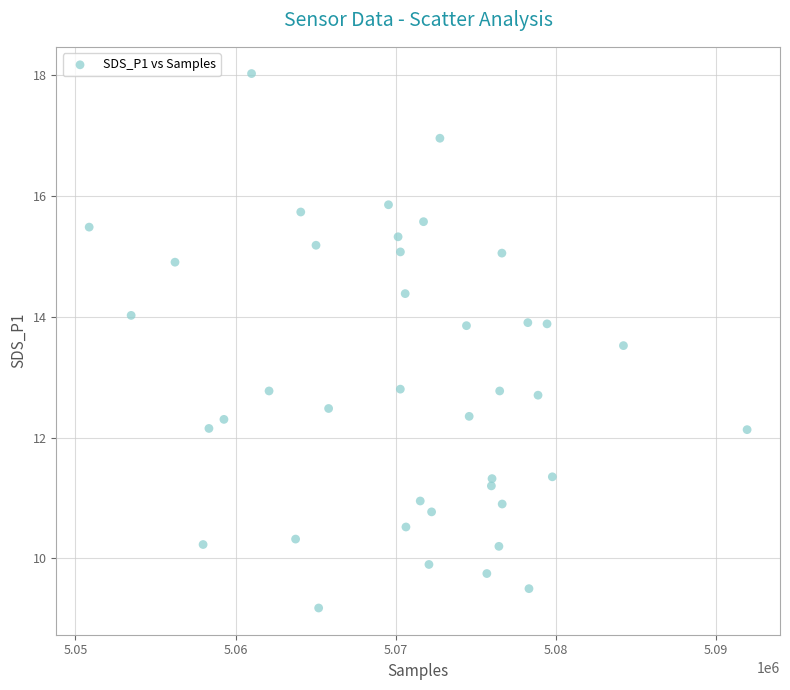

What is the range of X values (max minus min)?

41070.0